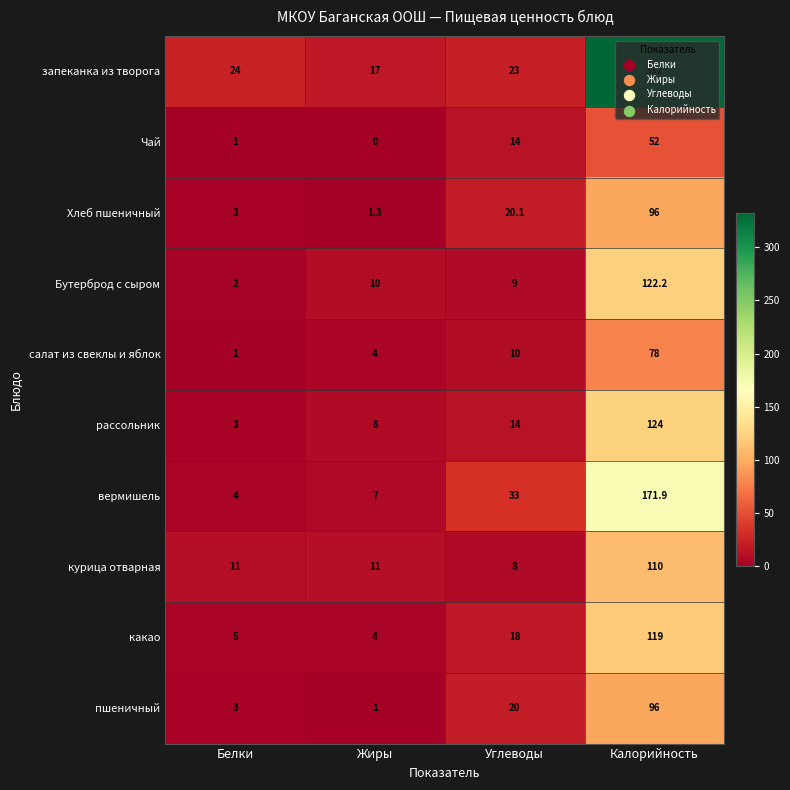

The рассольник series shows 4.4 at Белки. True or false?

False